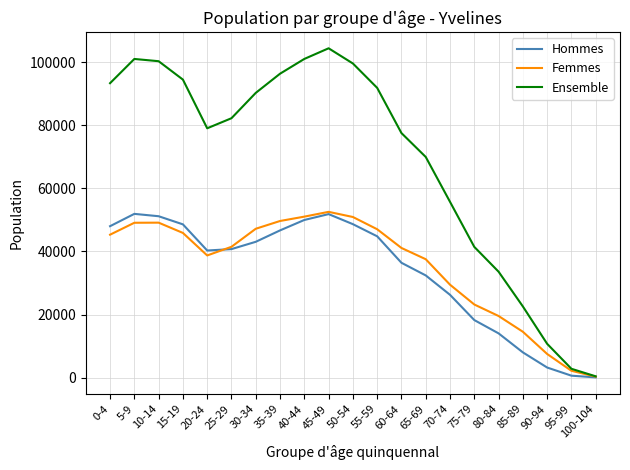

What is the maximum value for Ensemble?

104365